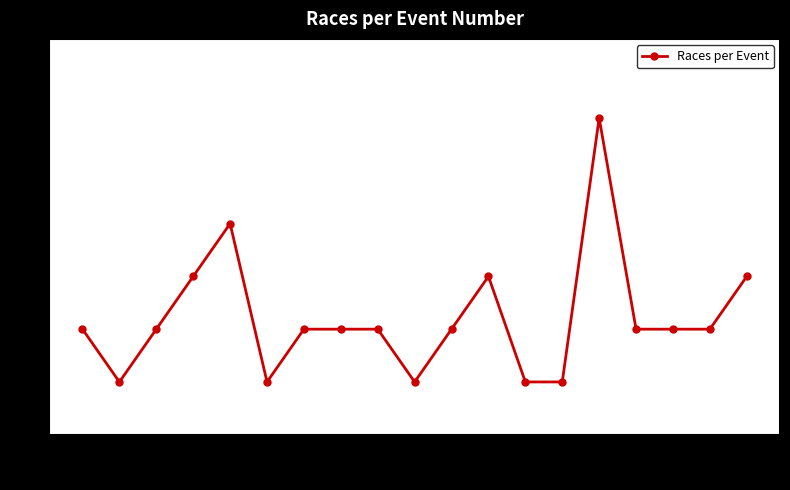

What is the sum of all values?

42